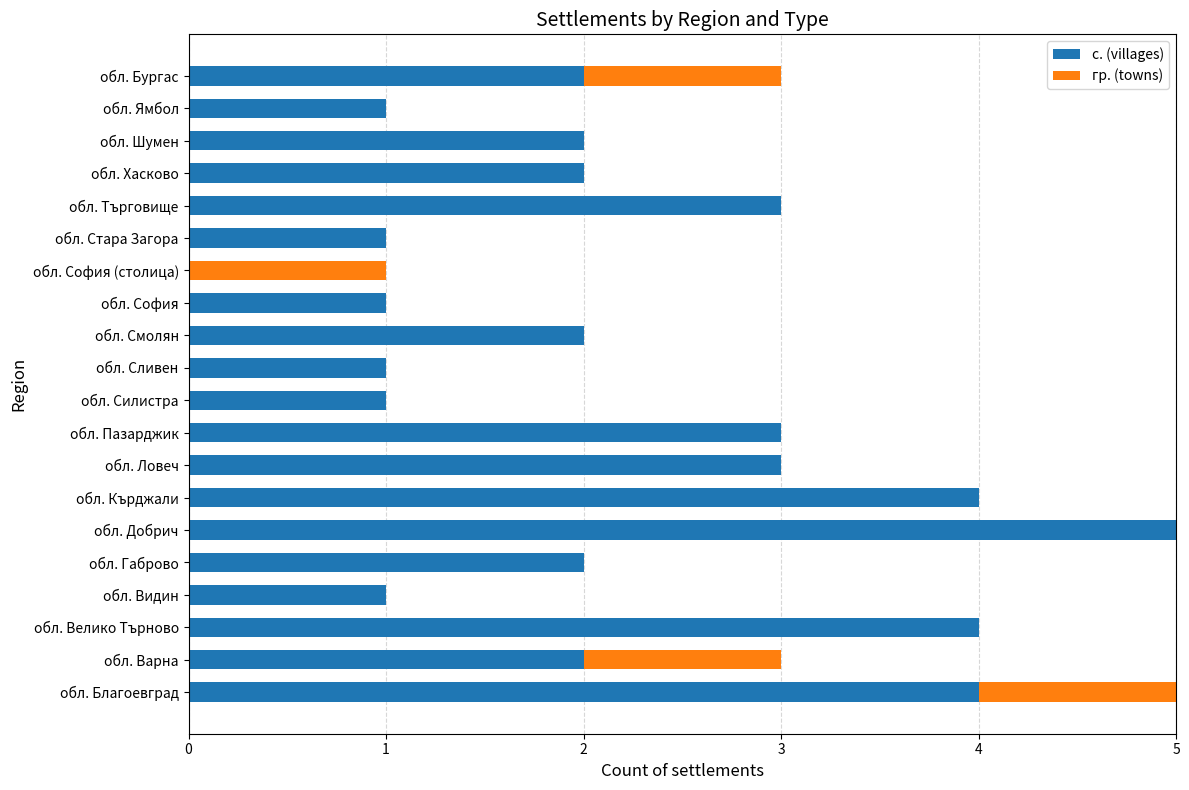

The value of с. (villages) at обл. Добрич is 5. True or false?

True